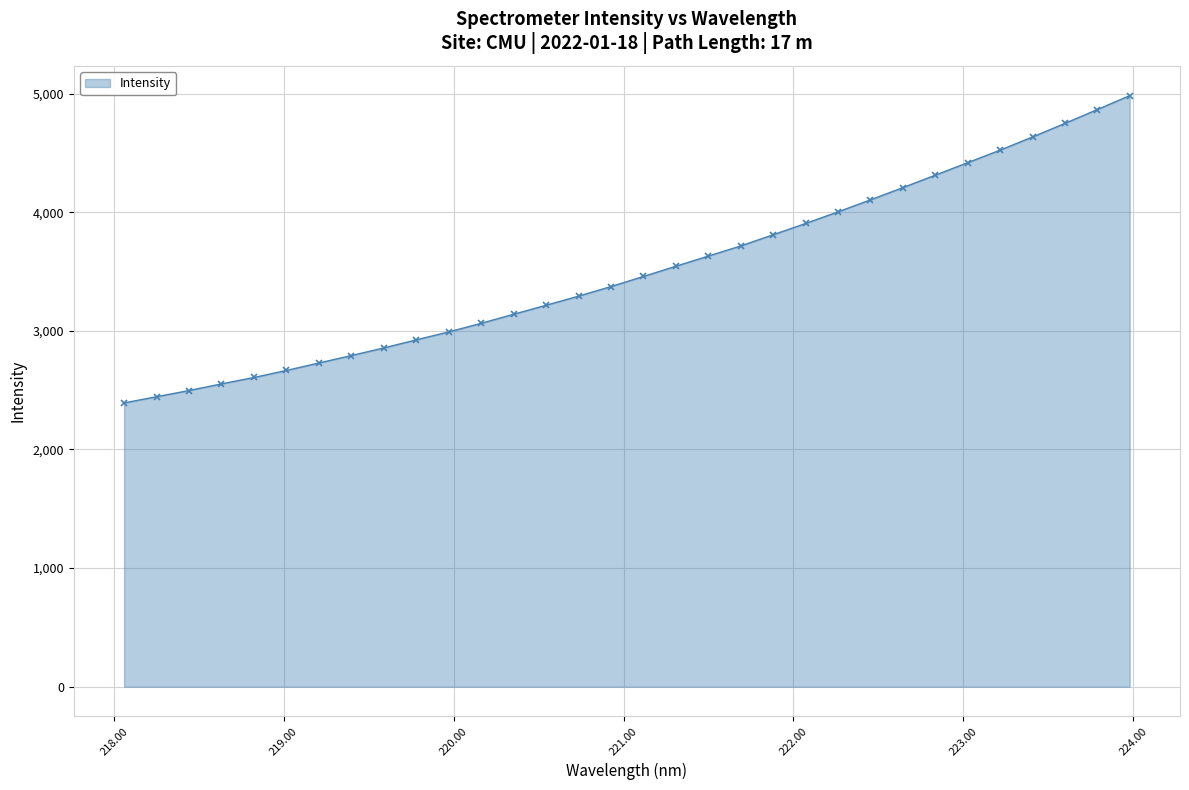

What is the greatest value displayed?

4983.0